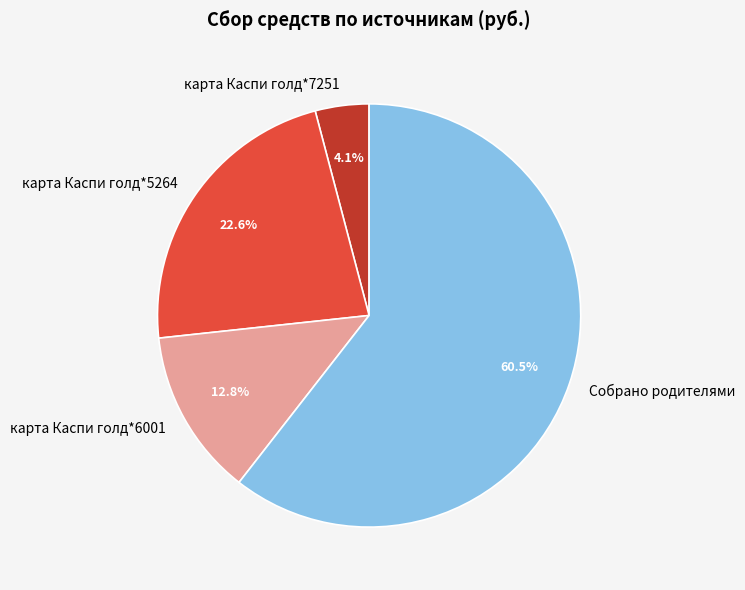

To the nearest percent, what is the combined percentage of карта Каспи голд*6001 and карта Каспи голд*7251?

17%